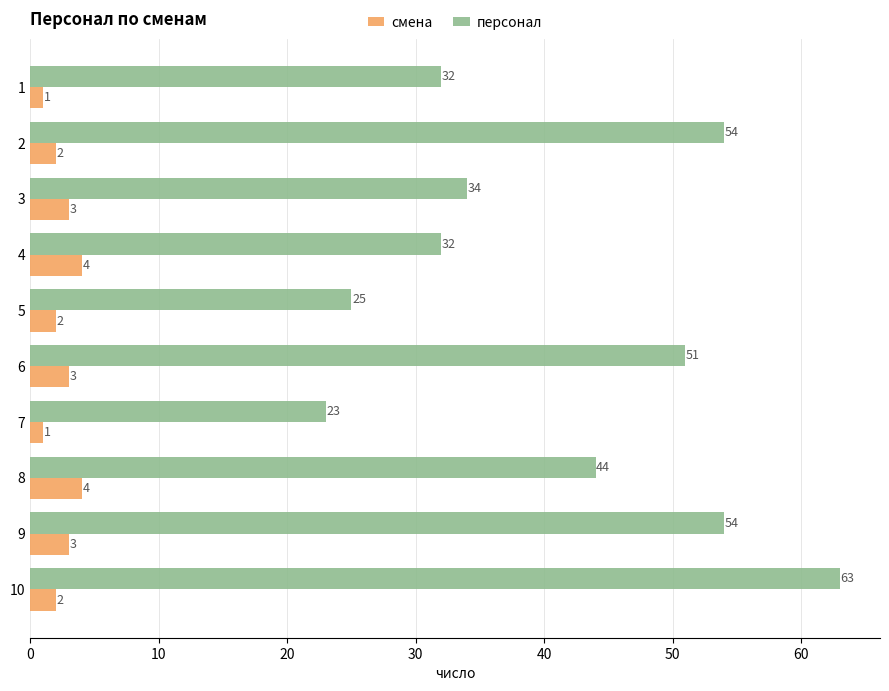

How many categories are shown in the chart?

10